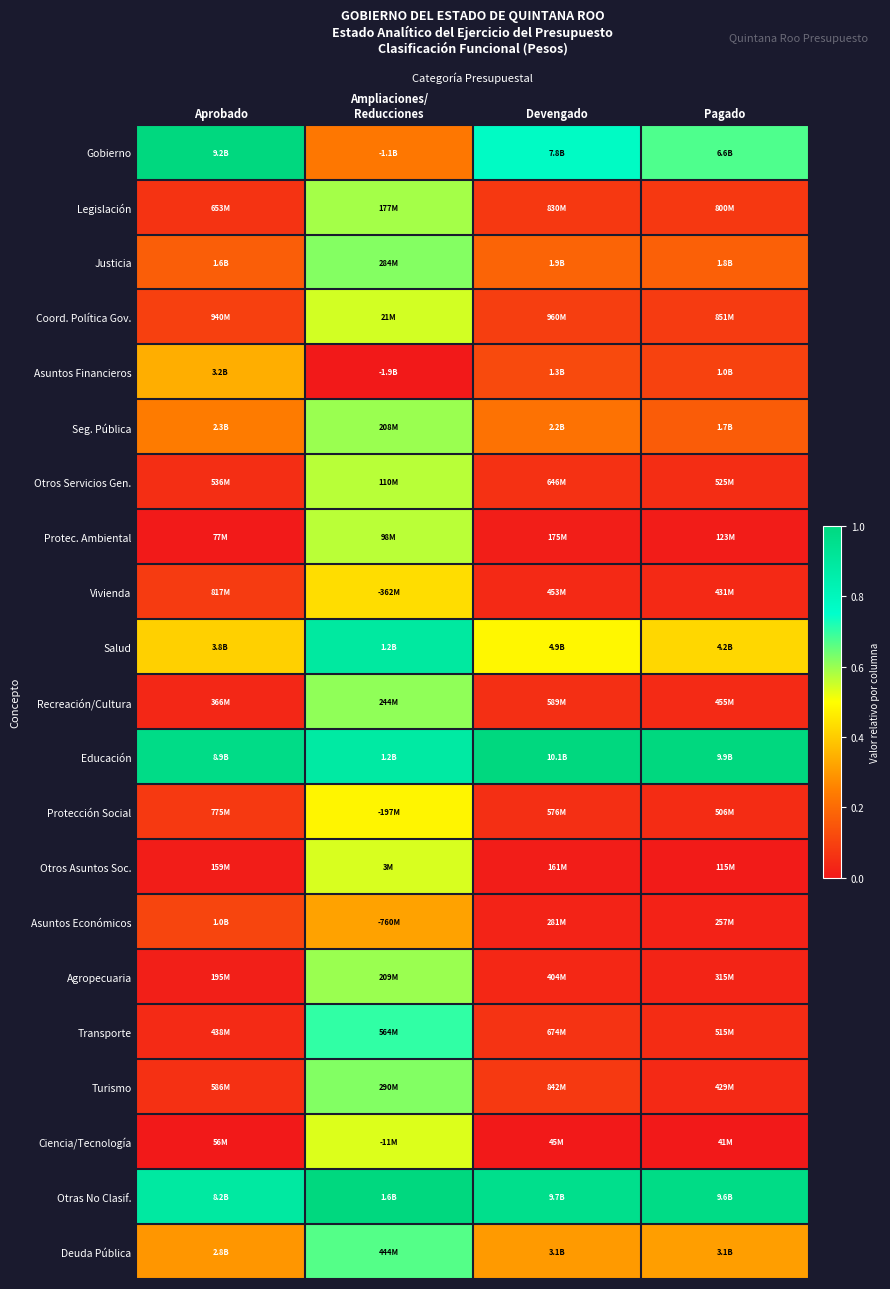

What is the greatest value displayed?

1.0